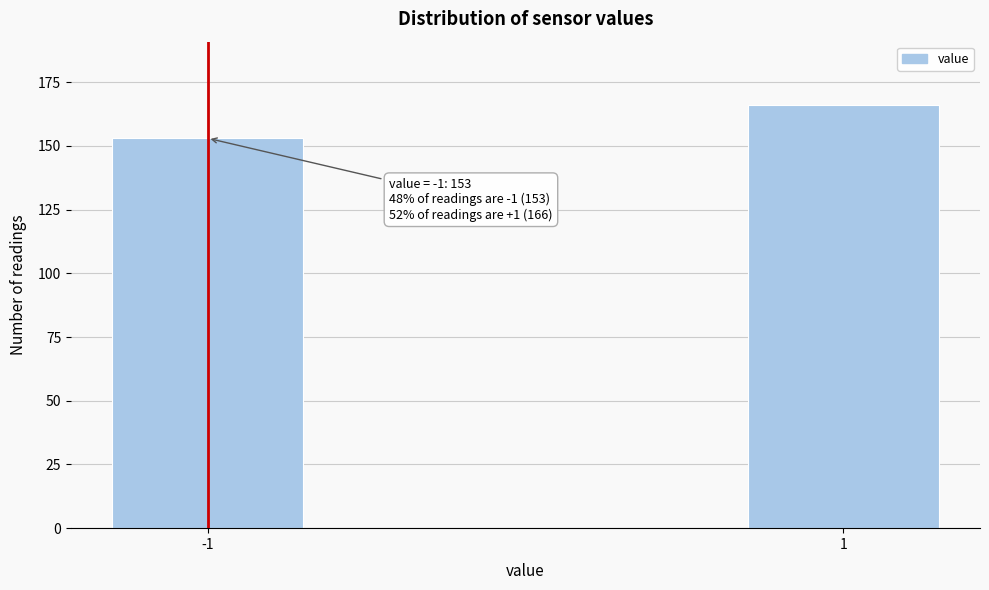

Reading right to left, list all the values displayed in this chart.

166	153